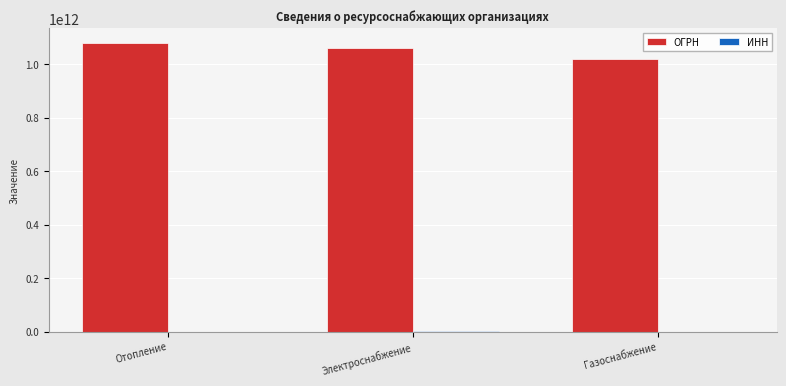

Where is ОГРН nearest to the value 1050504731424?

Электроснабжение